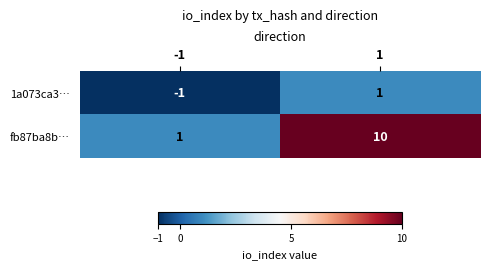

The value of fb87ba8b… at -1 is 1. True or false?

True